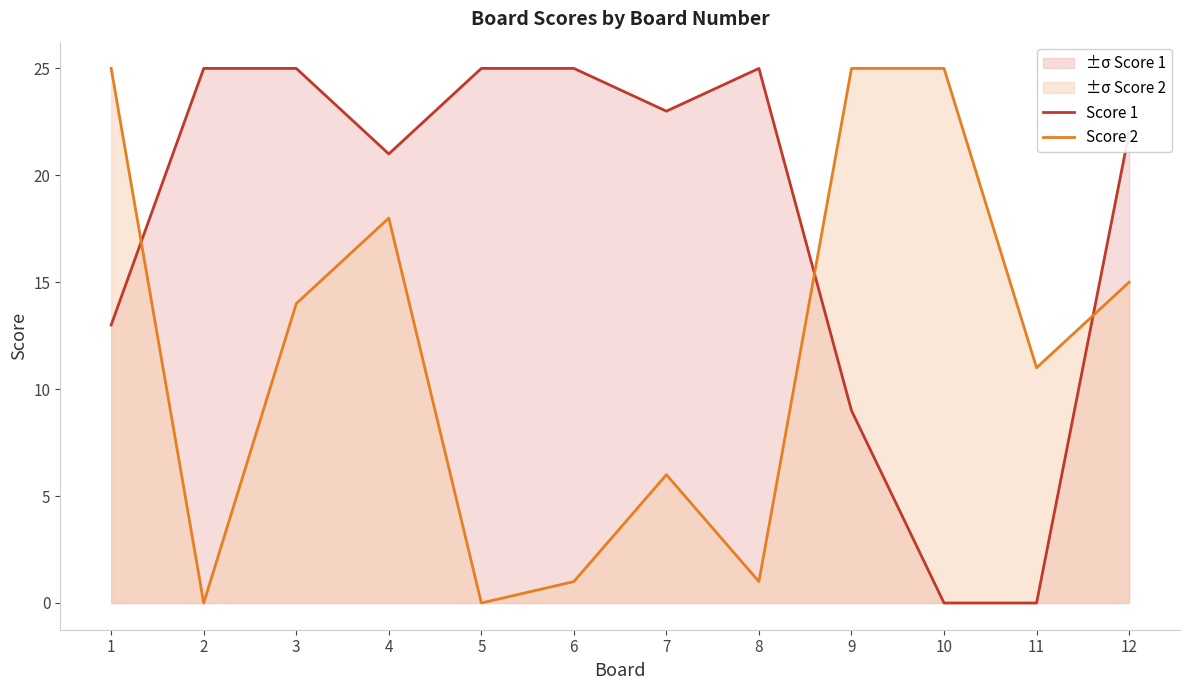

Which category has the lowest value across all series?

10